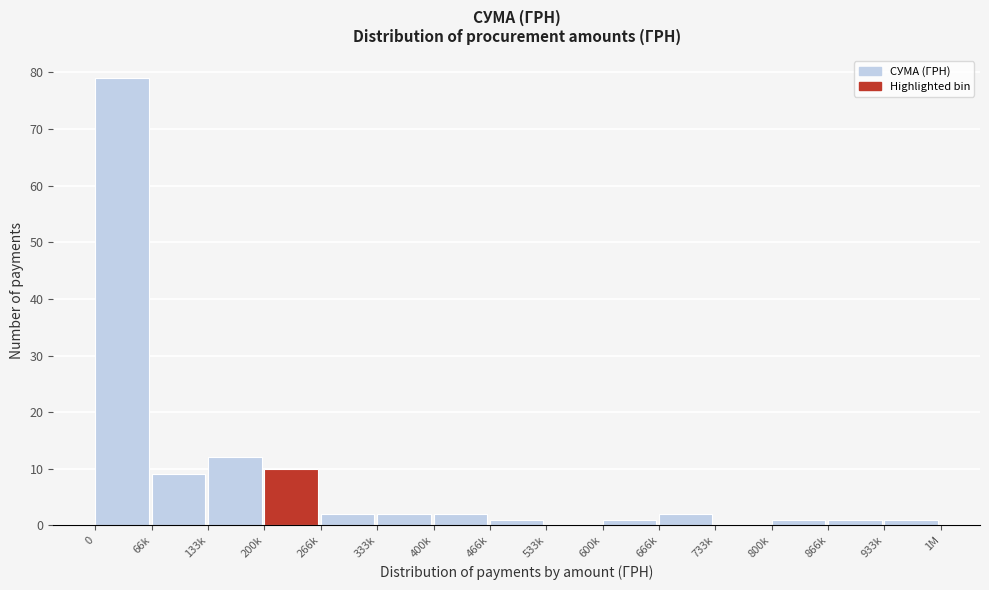

Reading left to right, list all the values displayed in this chart.

0=79	66k=9	133k=12	200k=10	266k=2	333k=2	400k=2	466k=1	533k=0	600k=1	666k=2	733k=0	800k=1	866k=1	933k=1